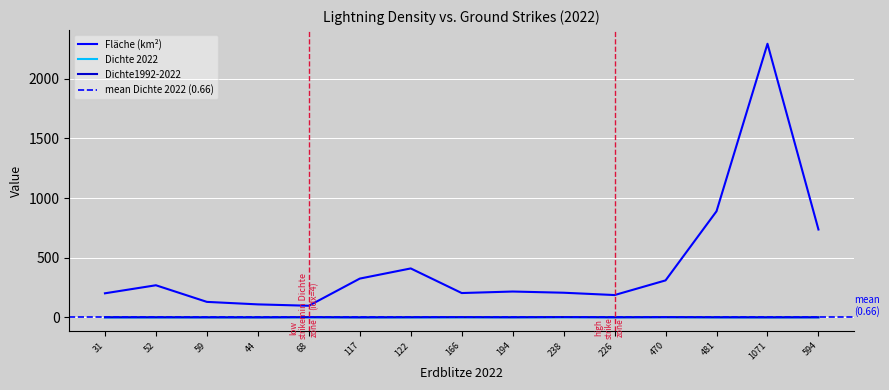

True or false: Fläche (km²) and Dichte 2022 intersect in this chart.

False